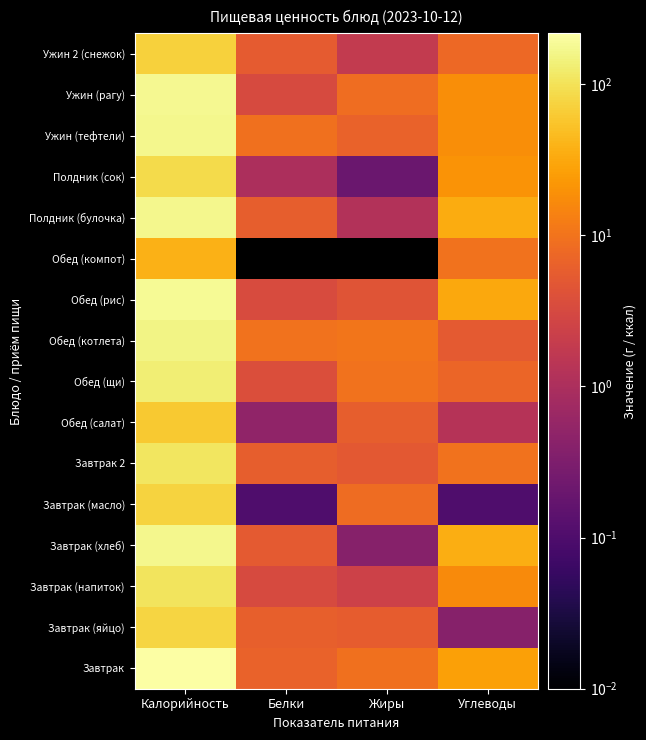

How many categories are shown in the chart?

4